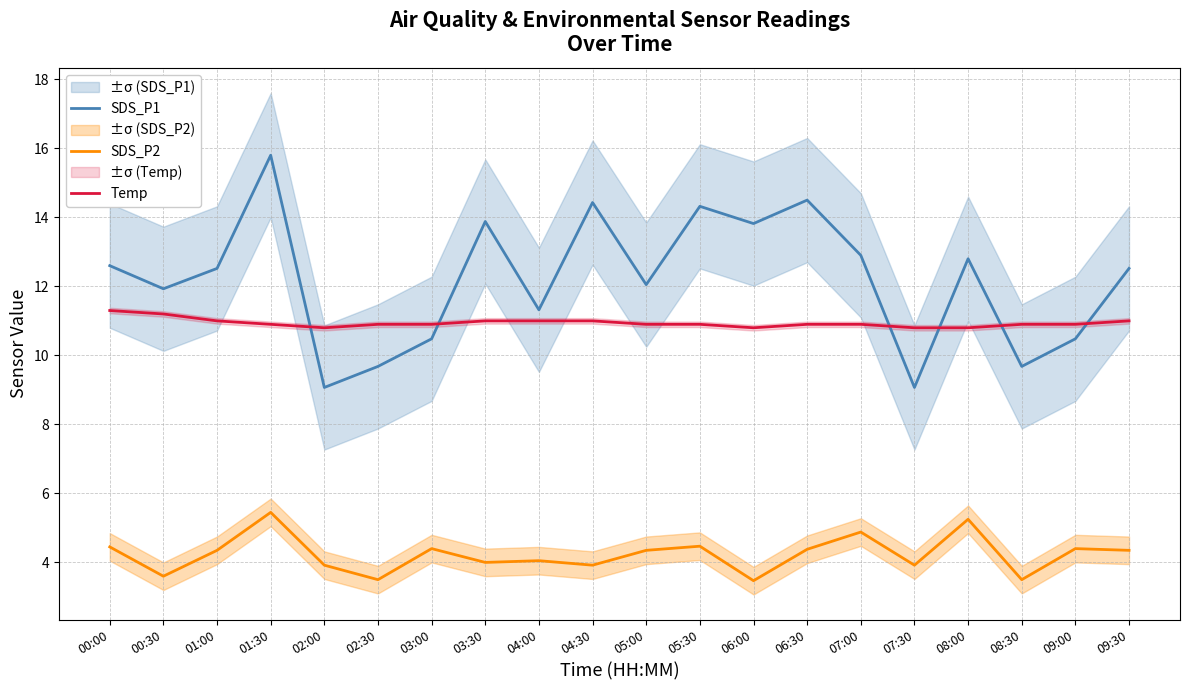

What position from the left is 05:30?

12